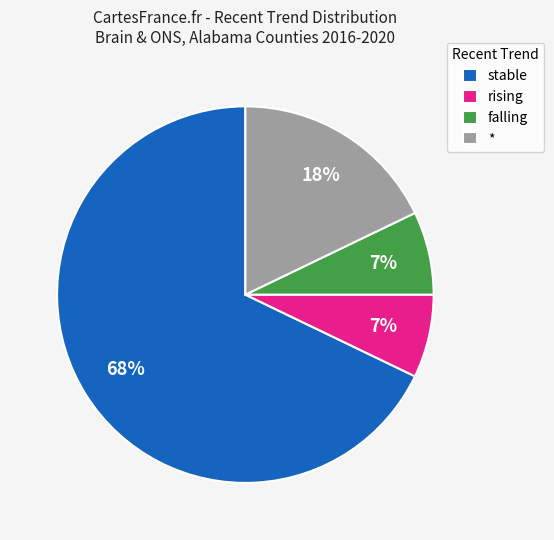

Count the number of slices in the pie.

4